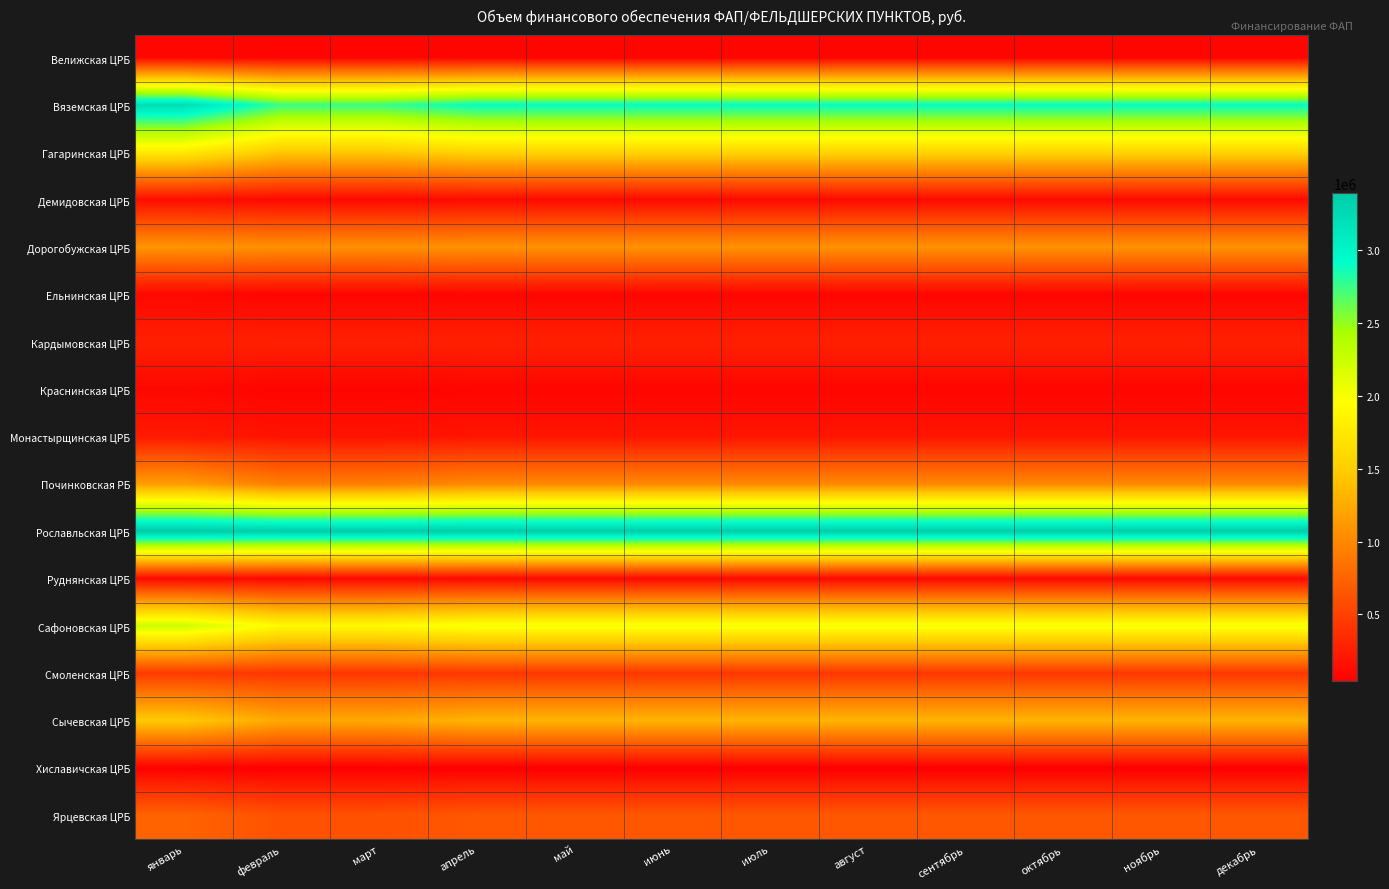

What is the maximum value shown in the chart?

3392514.2